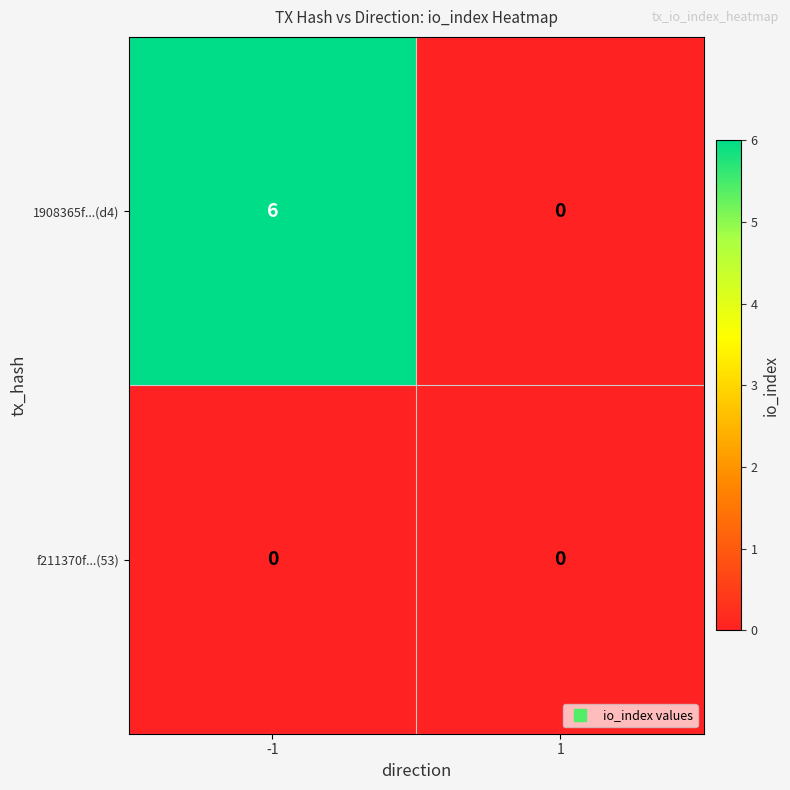

Rank the series by their average value, from lowest to highest.

f211370f...(53), 1908365f...(d4)